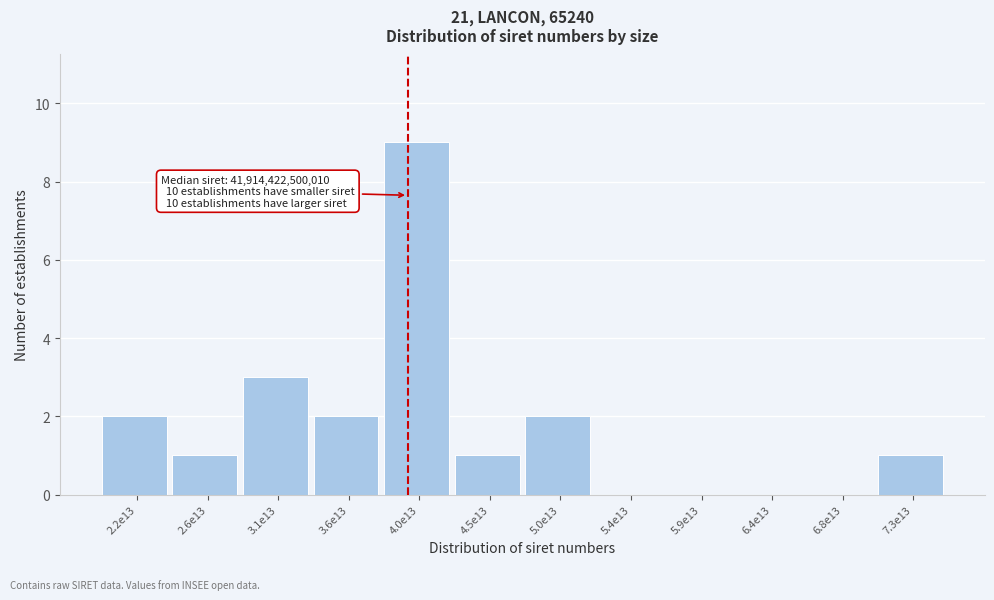

Reading left to right, transcribe all the data shown in this chart.

2.2e13=2	2.6e13=1	3.1e13=3	3.6e13=2	4.0e13=9	4.5e13=1	5.0e13=2	5.4e13=0	5.9e13=0	6.4e13=0	6.8e13=0	7.3e13=1